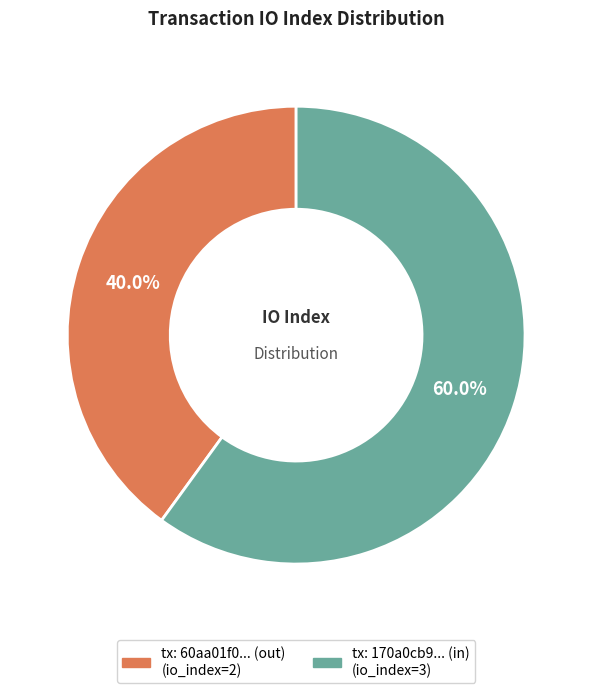

Is there a majority slice in this chart?

Yes